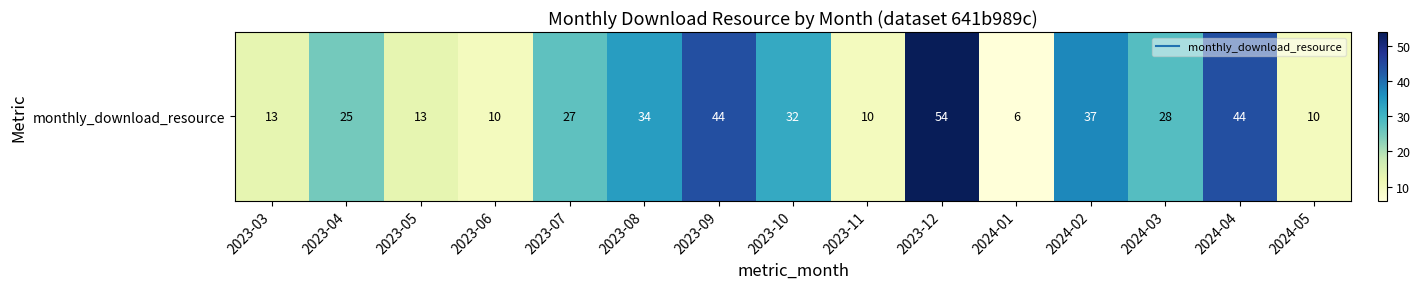

How many data points are less than 27?

7